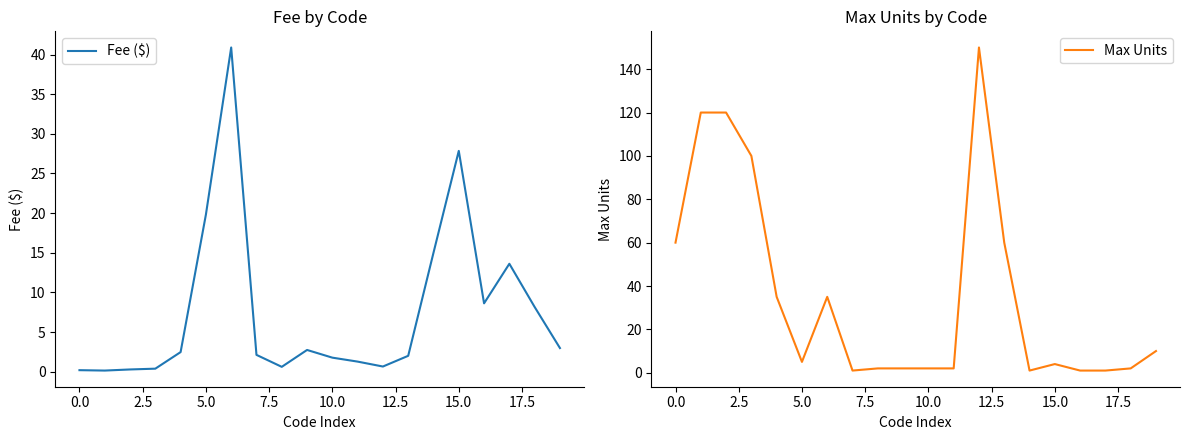

What is the label of the 16th point from the left?

15